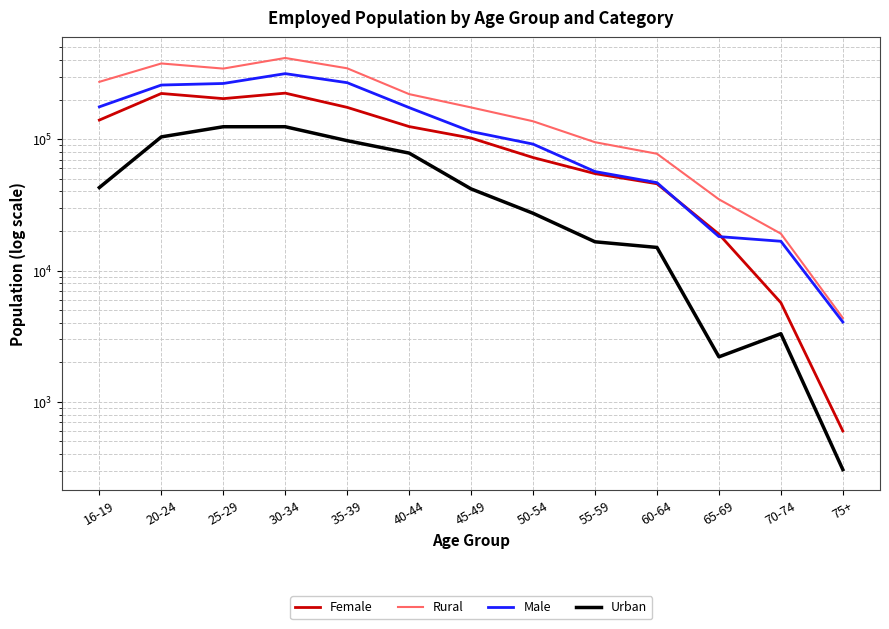

Reading left to right, what are all the values shown in this chart?

Female: 139877	223003	203729	224305	174771	124821	102040	72513	54710	45790	18925	5688	600
Rural: 273454	377384	344984	415566	346747	220464	174585	137003	94874	77483	34852	19090	4350
Male: 176415	258545	265703	315741	269429	174042	114384	91785	56712	46687	18128	16704	4055
Urban: 42837	104164	124448	124480	97453	78399	41840	27295	16549	14994	2201	3302	305